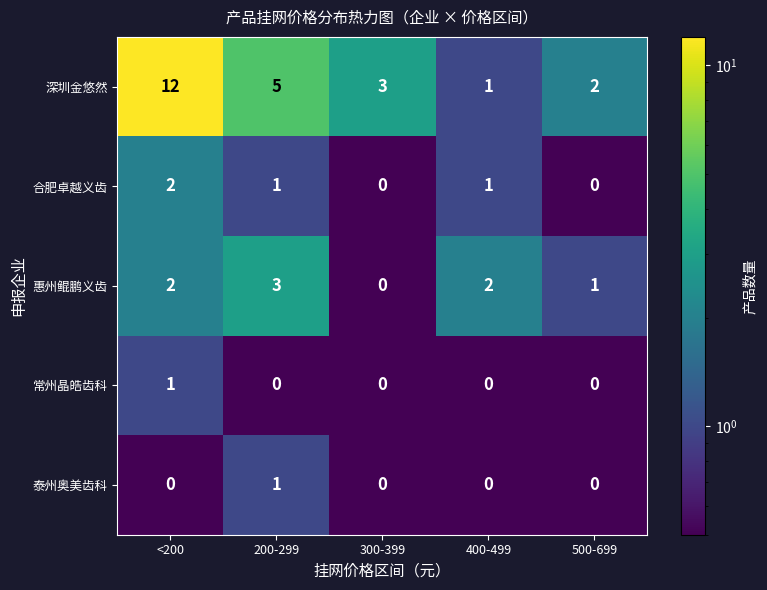

Which series changed the most between <200 and 300-399?

深圳金悠然